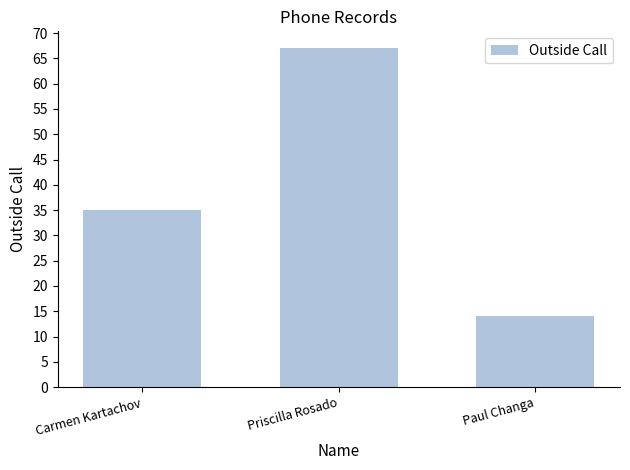

What is the change in value from Priscilla Rosado to Paul Changa?

-53